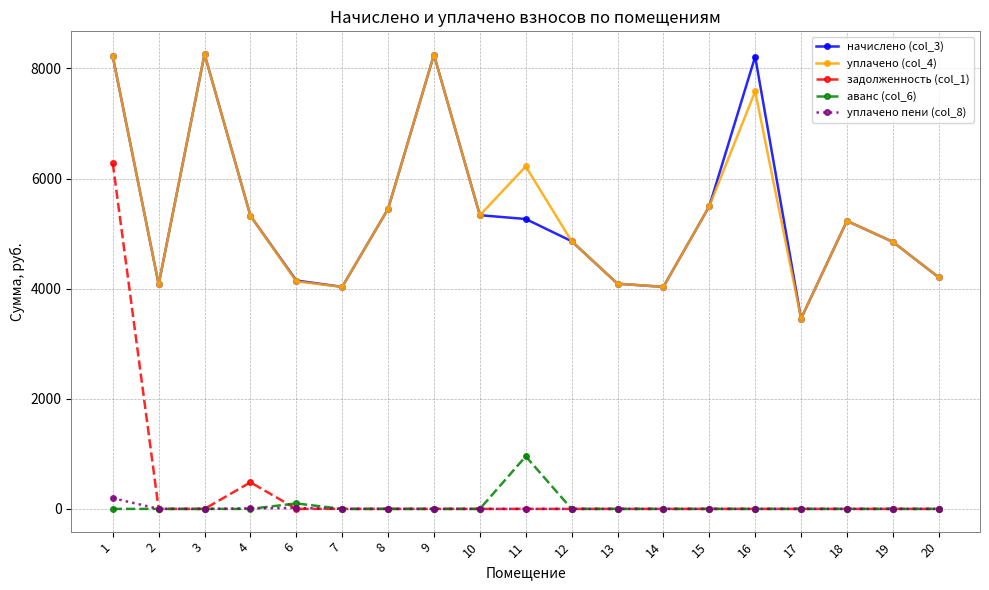

What is the value of the начислено (col_3) point at the 2nd from the left?

4078.1